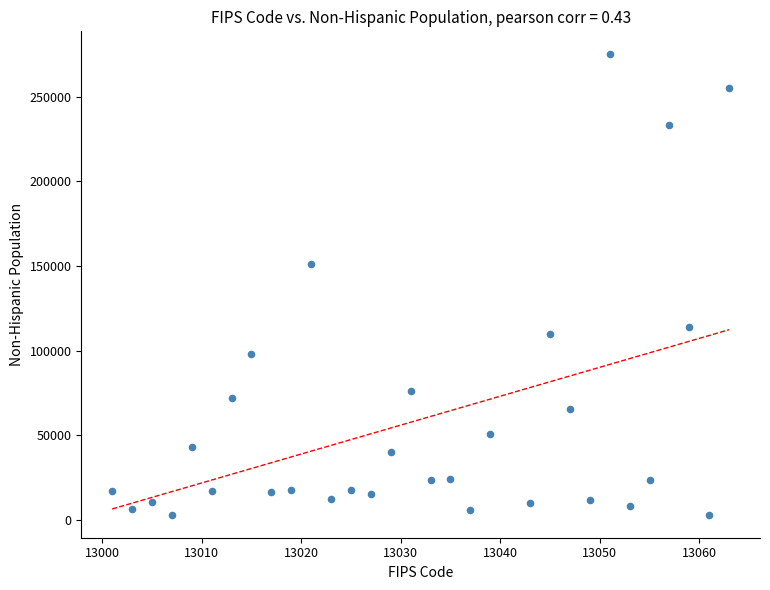

What is the range of Y values (max minus min)?

272327